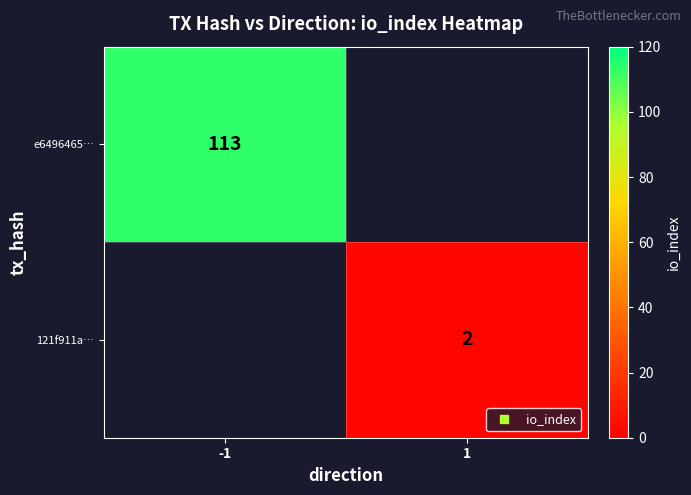

Which series has the widest spread of values?

e6496465…